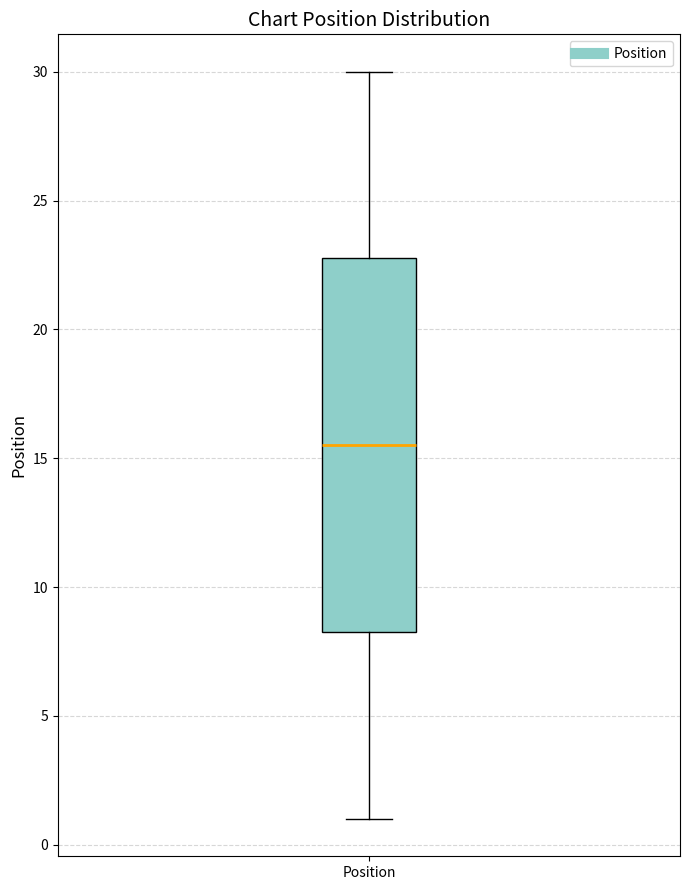

Read this box plot against the y-axis: the position of the median line, the range covered by the box, and the ends of both whiskers. The values are not printed on the chart, so give them approximately, as read against the axis.

median 15.5, box 8.5 to 23.0, whiskers 1.0 to 30.0